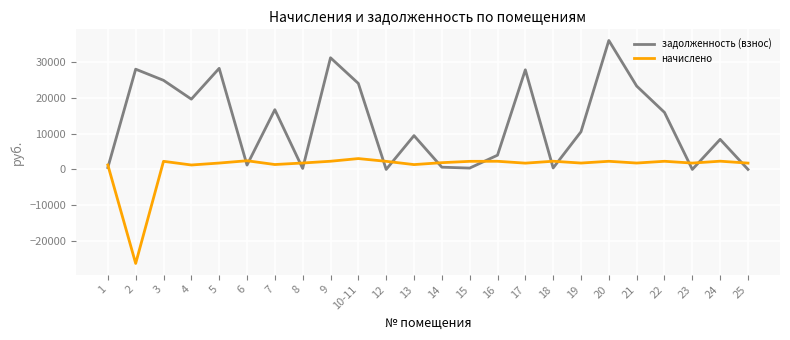

What is the difference between the maximum and minimum values in the задолженность (взнос) series?

35985.4